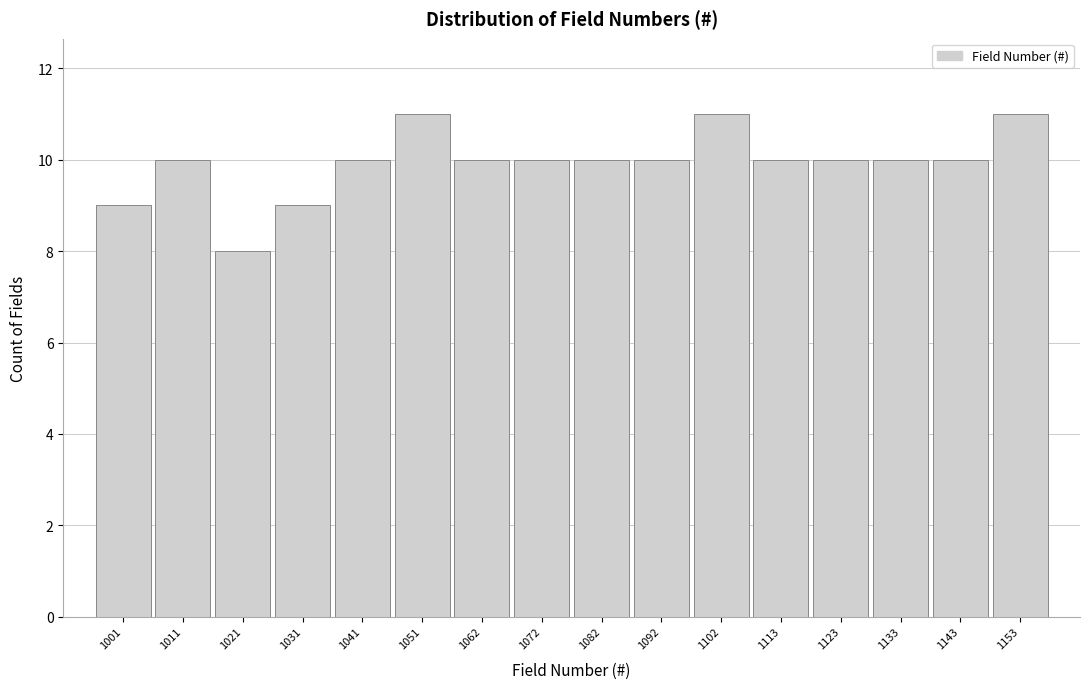

Reading right to left, list all the values displayed in this chart.

11	10	10	10	10	11	10	10	10	10	11	10	9	8	10	9